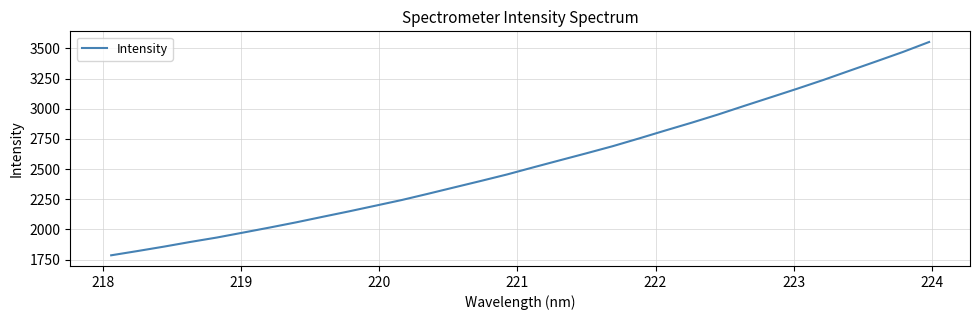

What is the greatest value displayed?

3553.7